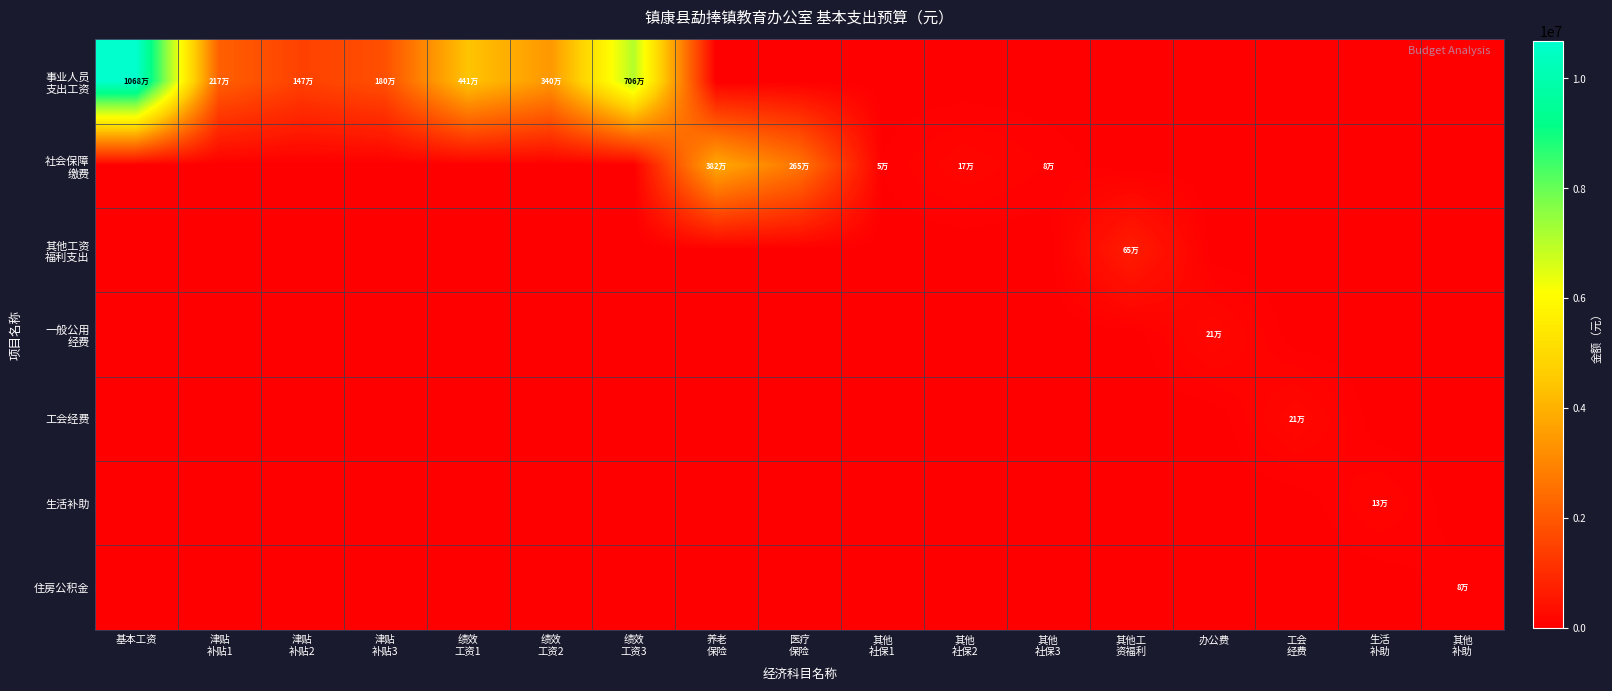

Rank the series at 养老 保险 from highest to lowest value.

社会保障 缴费, 事业人员 支出工资, 其他工资 福利支出, 一般公用 经费, 工会经费, 生活补助, 住房公积金